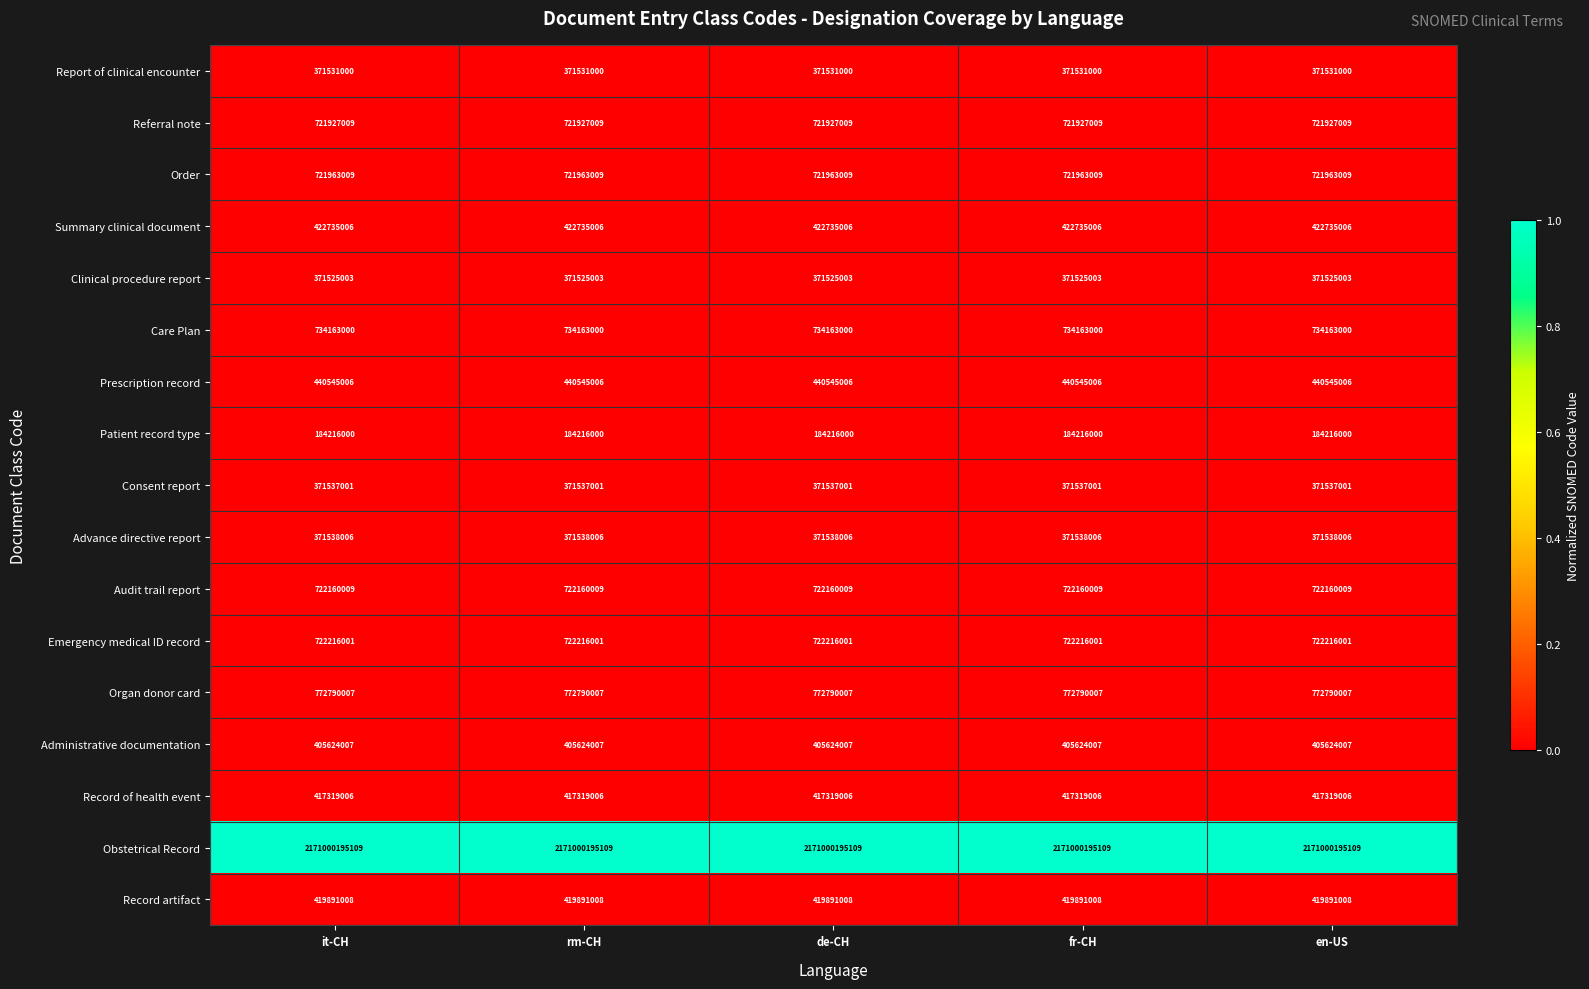

Rank the series at de-CH from highest to lowest value.

Obstetrical Record, Organ donor card, Care Plan, Emergency medical ID record, Audit trail report, Order, Referral note, Prescription record, Summary clinical document, Record artifact, Record of health event, Administrative documentation, Advance directive report, Consent report, Report of clinical encounter, Clinical procedure report, Patient record type